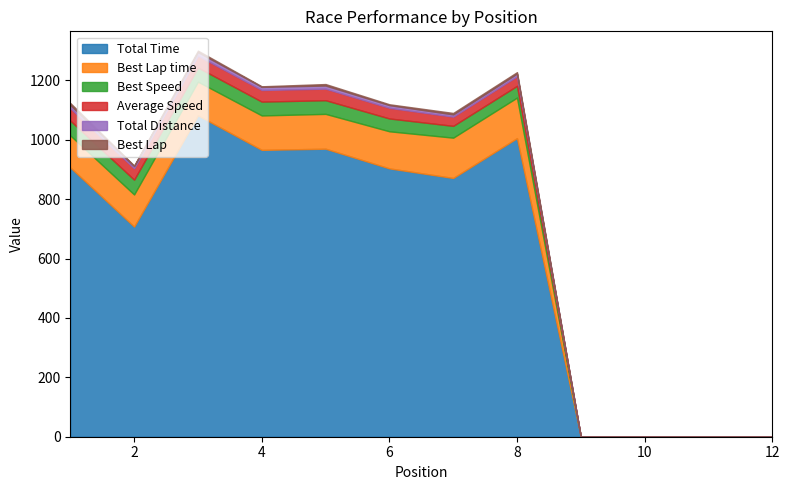

How many positive values does the Total Distance series have?

8